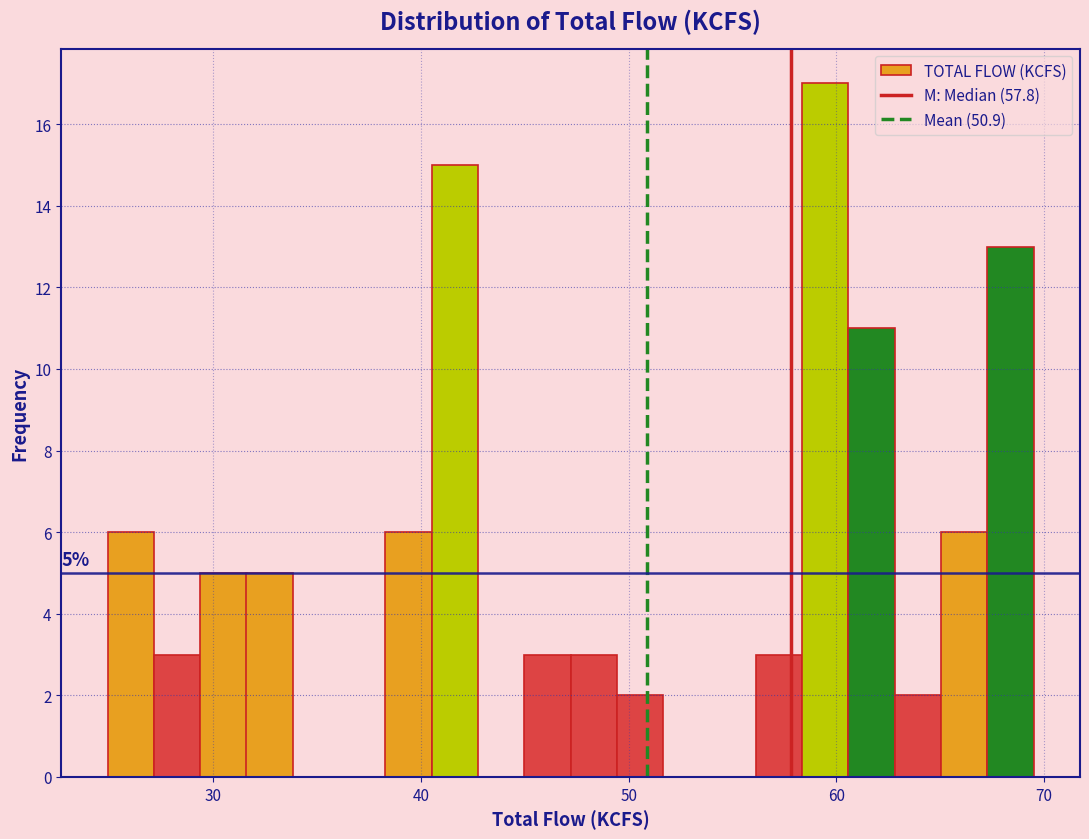

Read against the x-axis, roughly where is the centre of the tallest bar?

59